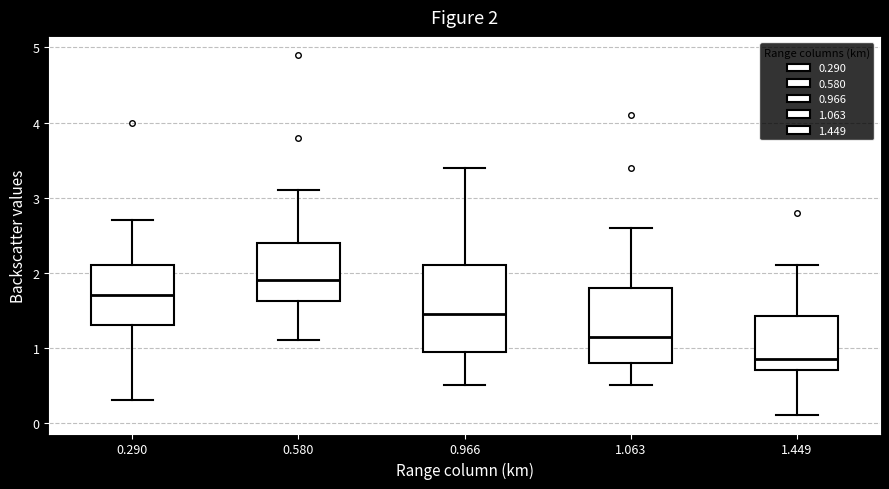

Which box's median line is the highest?

0.580